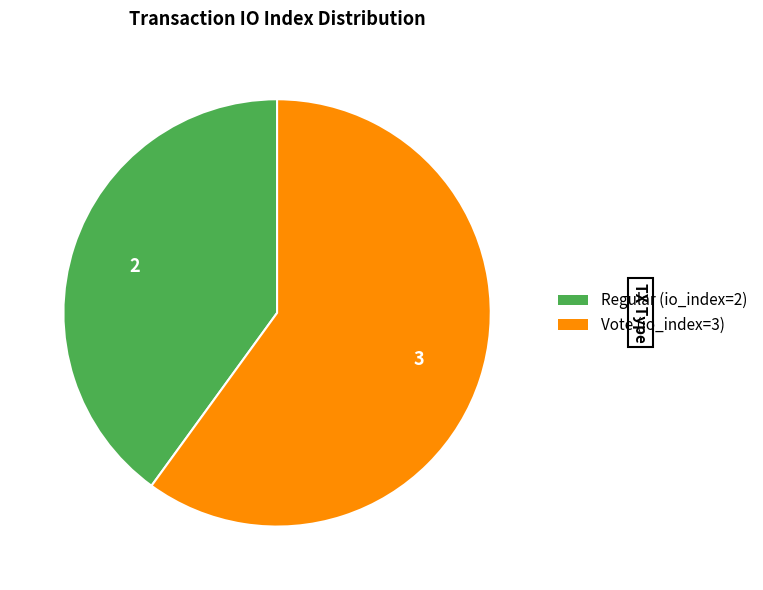

Which slice is the smallest?

Regular (io_index=2)